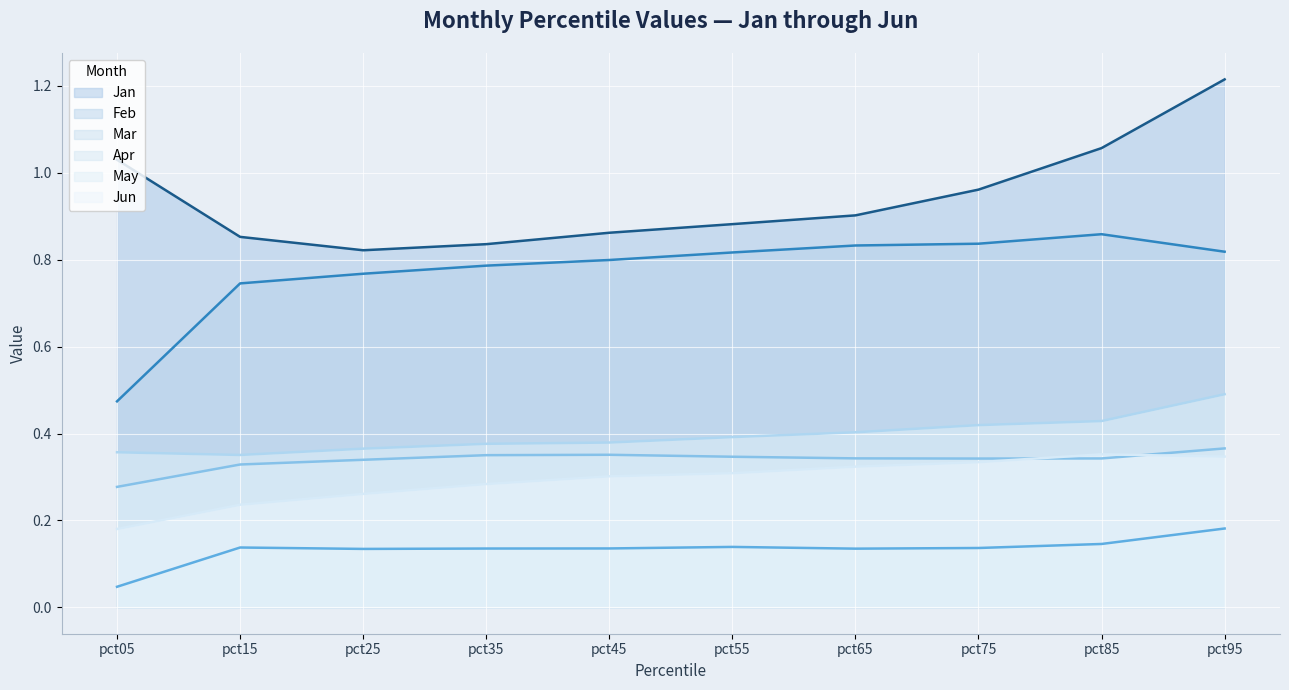

True or false: Jan has a value of 1.0 at pct75.

True